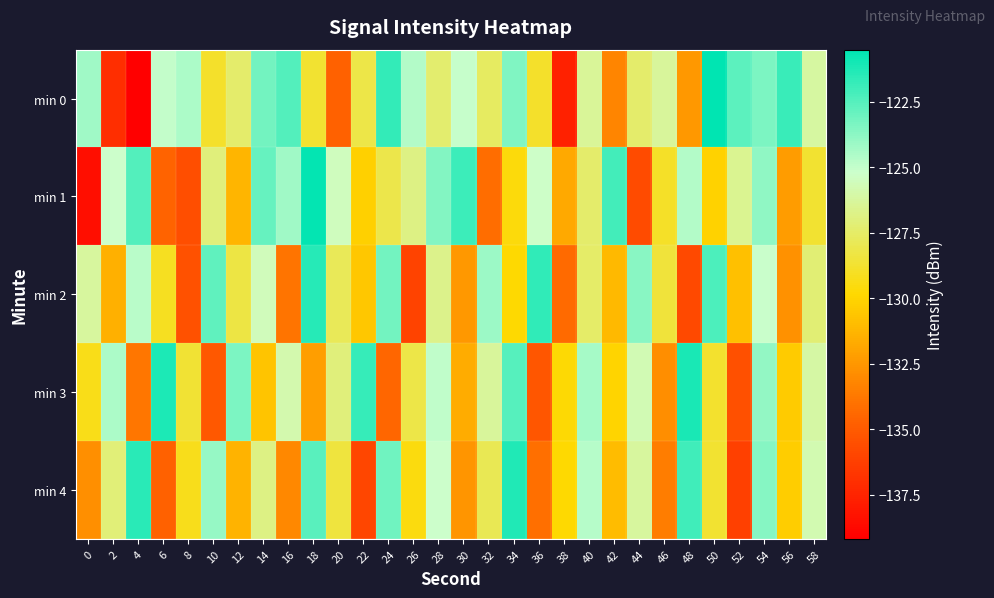

Between 12 and 42, which is larger?

12